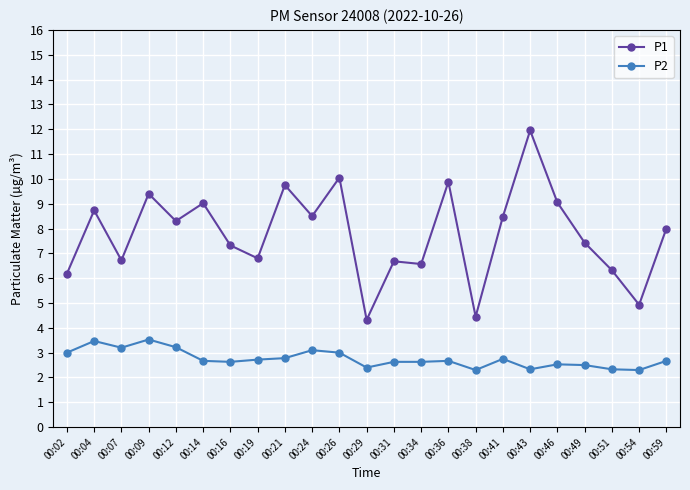

Rank the series at 00:31 from highest to lowest value.

P1, P2